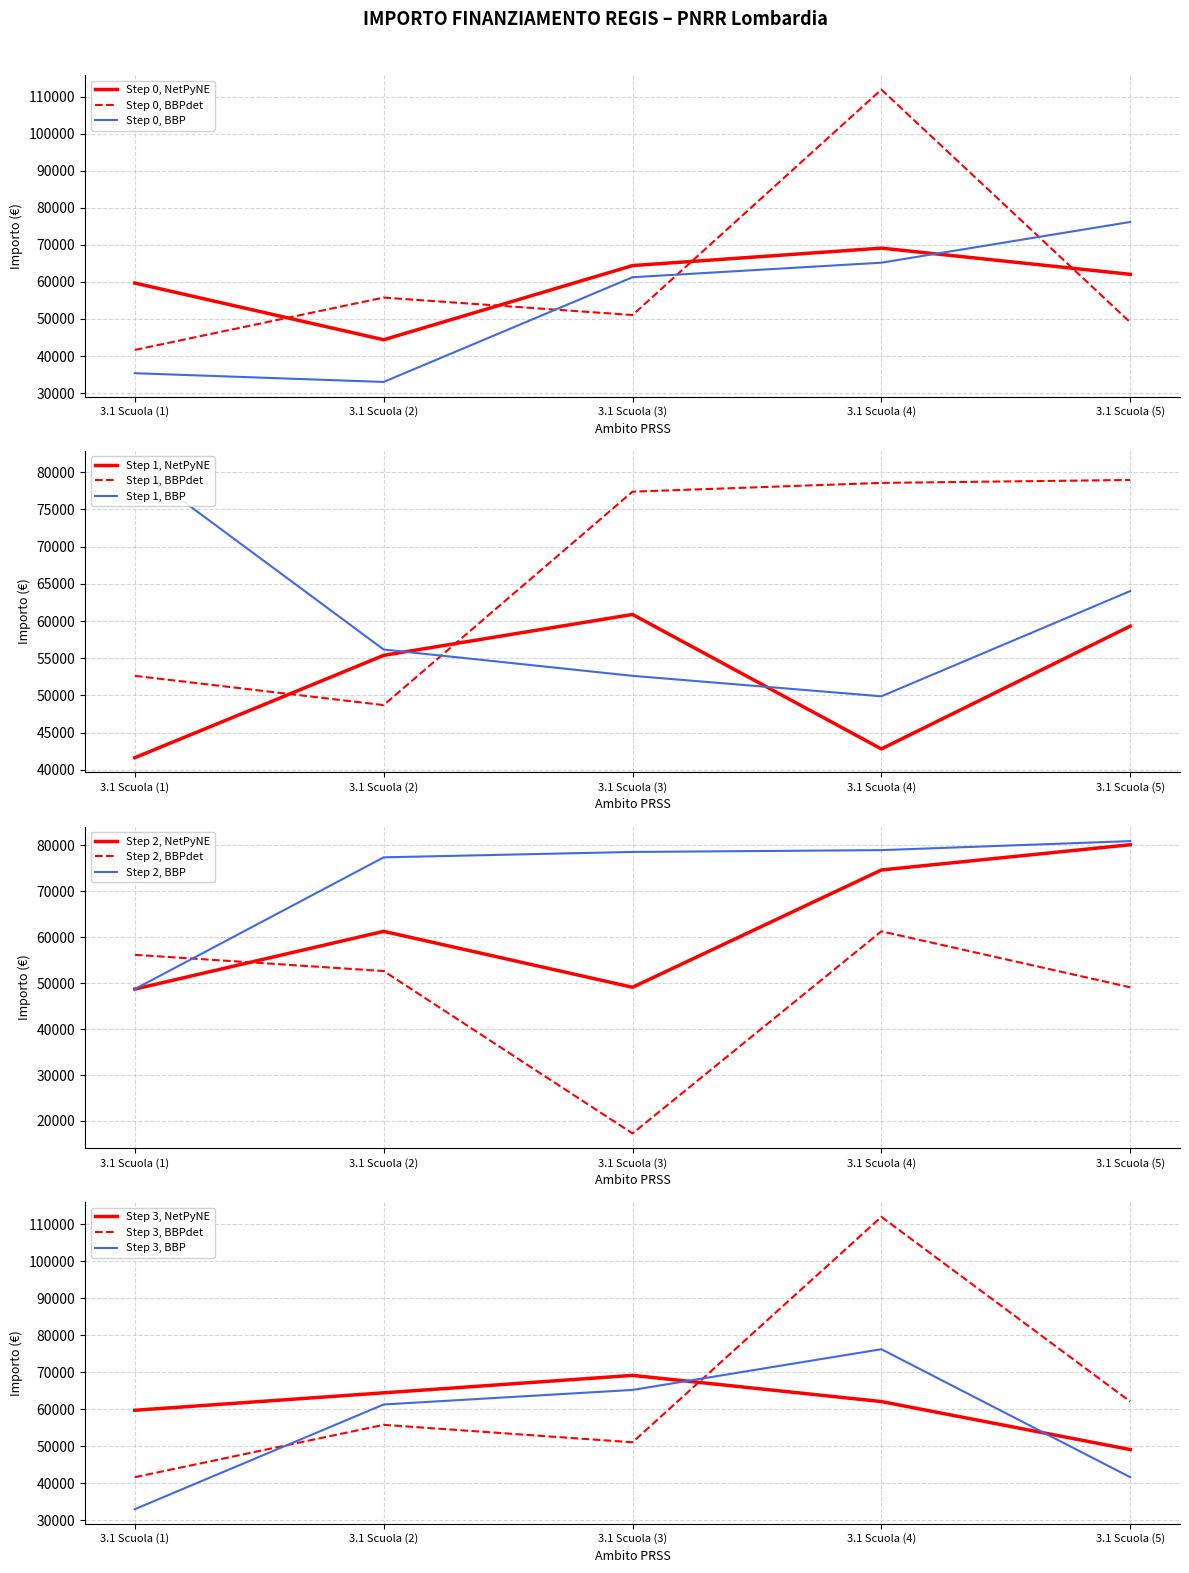

What is the highest value of the Step 0, BBPdet series?

111949.1